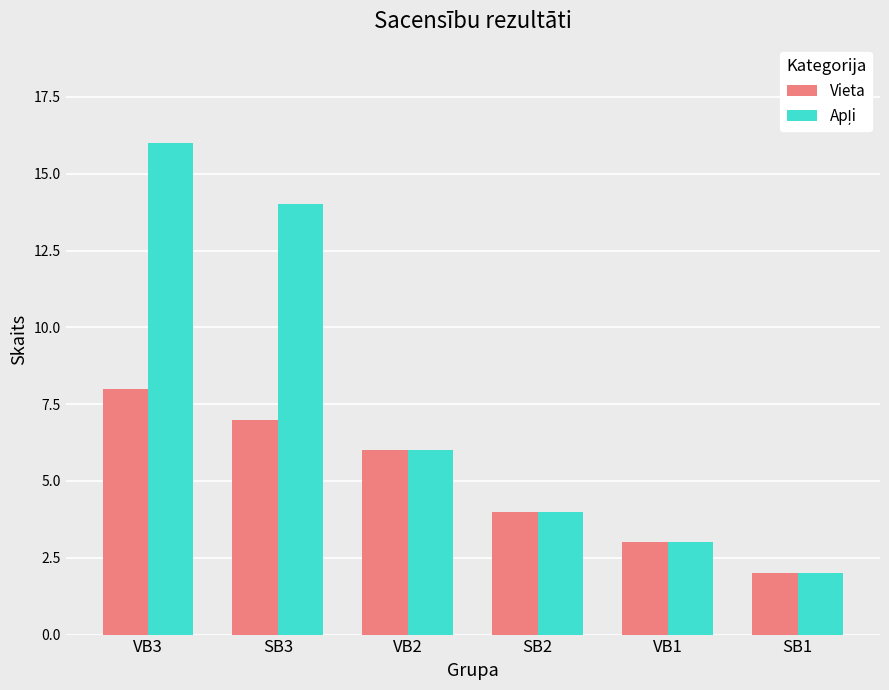

Which label corresponds to the smallest value in the chart?

SB1